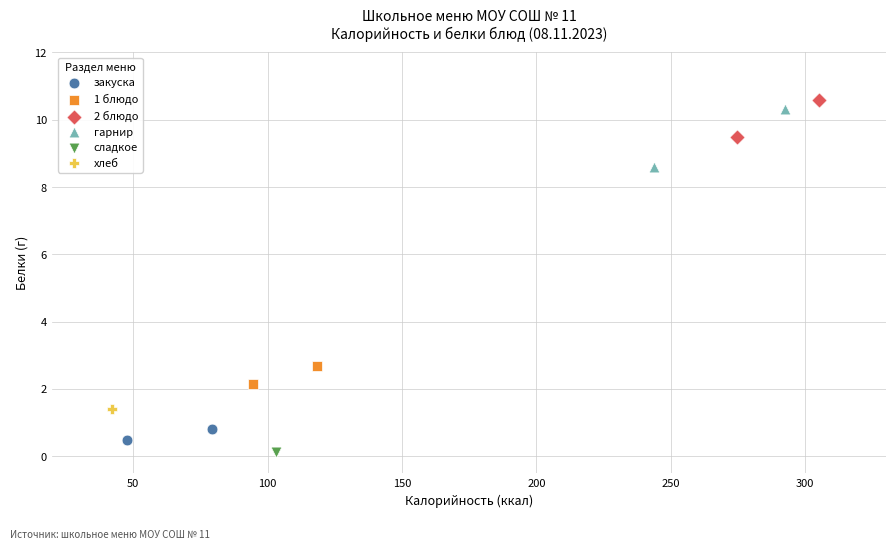

Which series contains the highest Y value?

2 блюдо